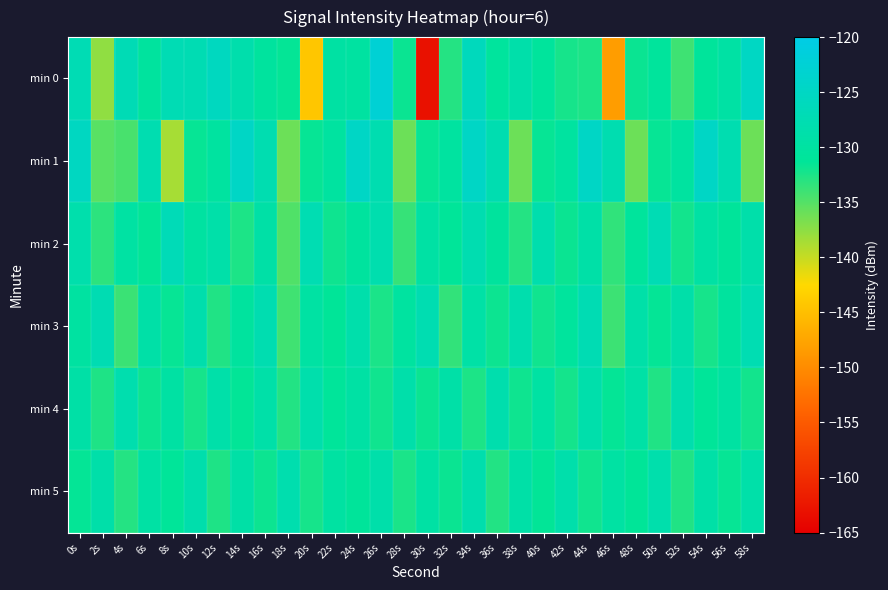

Count the number of categories in the chart.

30